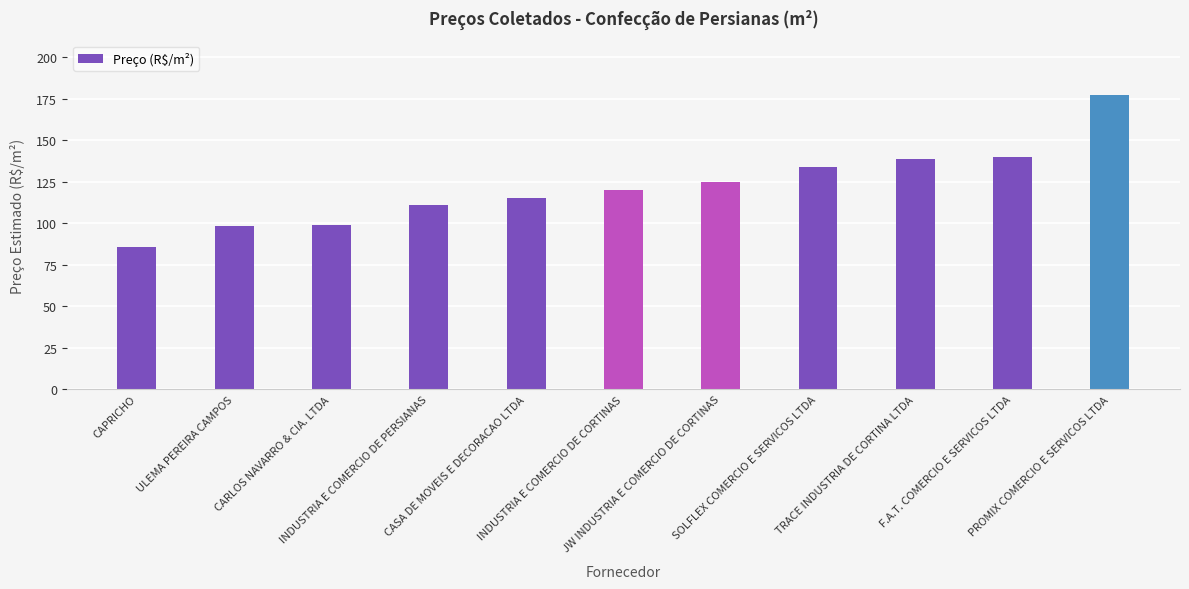

What is the difference between the second highest and second lowest values?

41.5